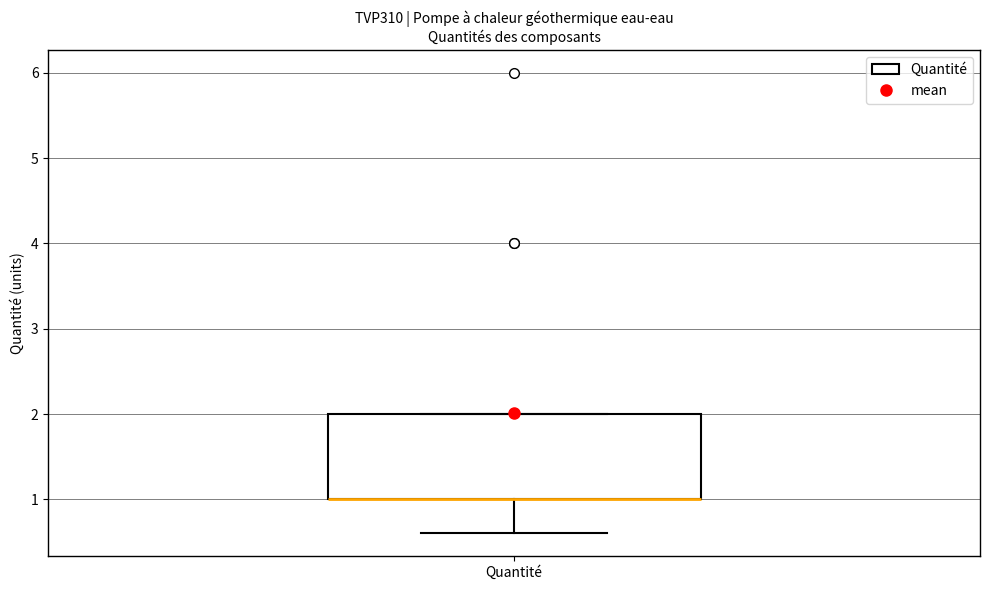

Read this box plot against the y-axis: the position of the median line, the range covered by the box, and the ends of both whiskers. The values are not printed on the chart, so give them approximately, as read against the axis.

median 1.0 (drawn on the box's lower edge), box 1.0 to 2.0, whiskers 0.6 to 2.0